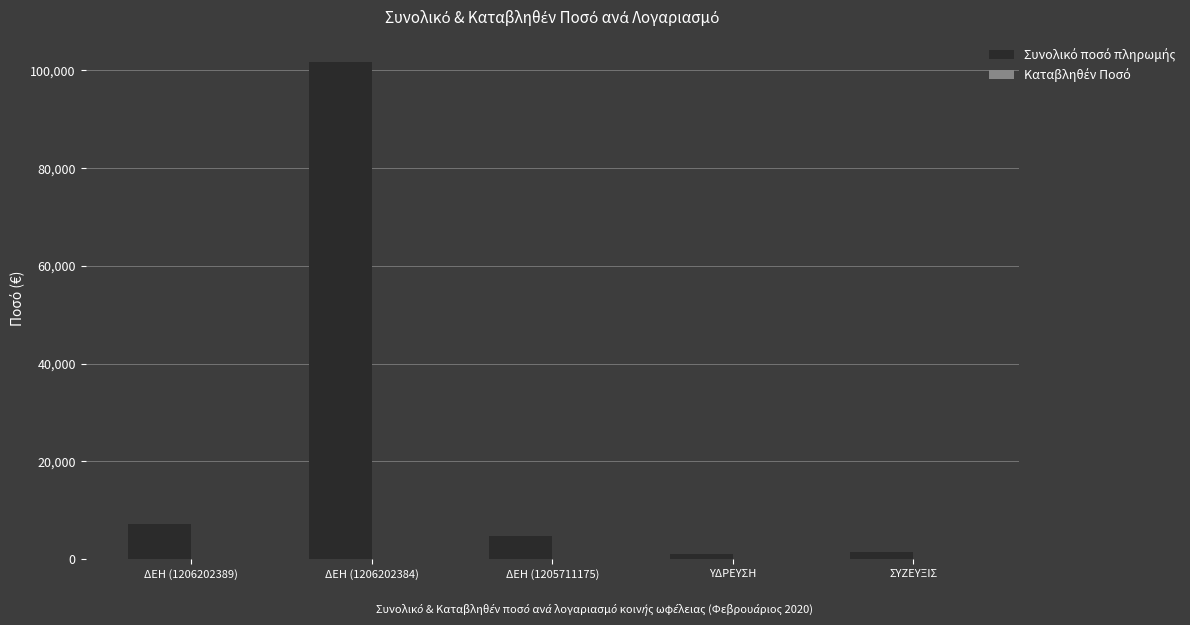

At which category is the sum across all series the highest?

ΔΕΗ (1206202384)